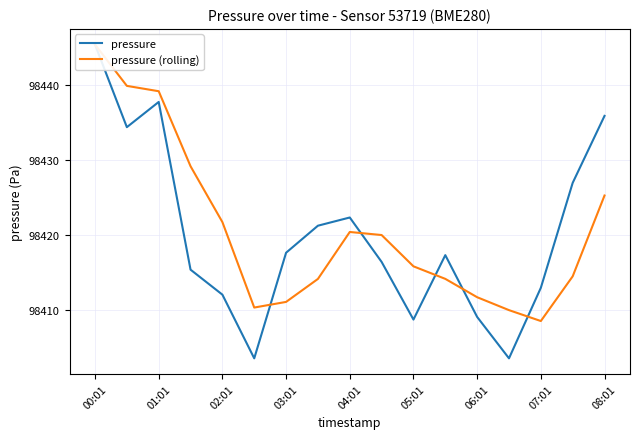

Is the value of pressure (rolling) at 12 greater than the value of pressure at 07:01?

No